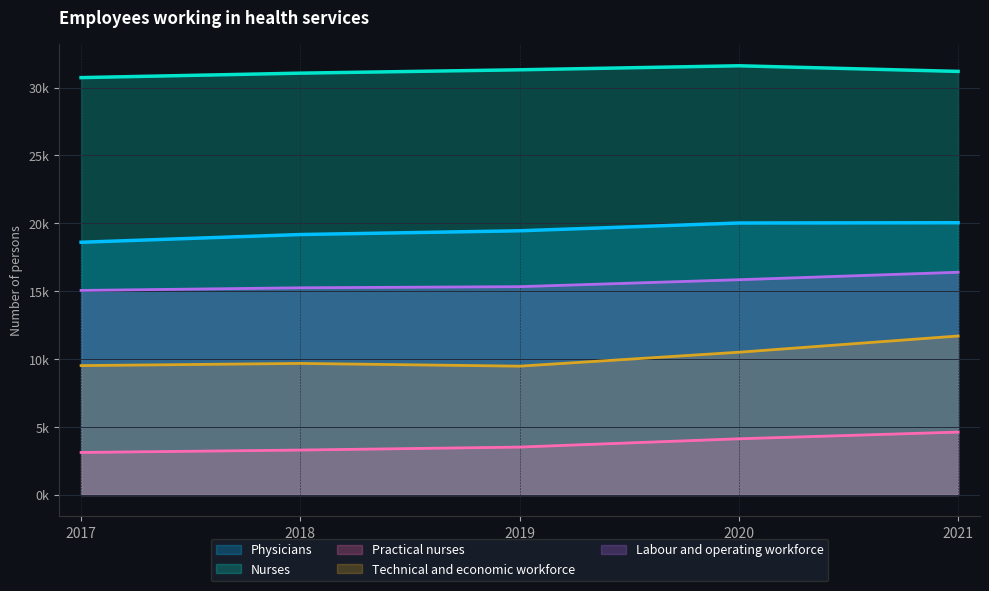

What is the difference between the second highest and second lowest values in the Physicians series?

848